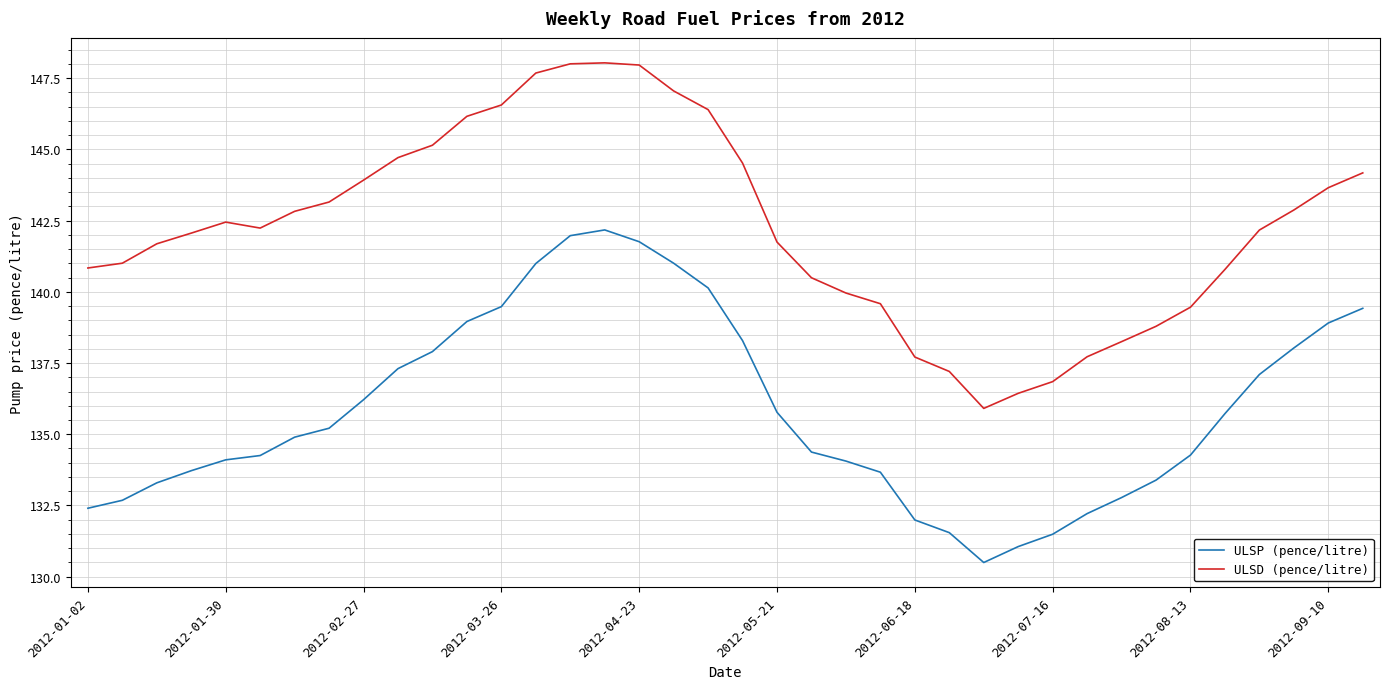

True or false: ULSP (pence/litre) and ULSD (pence/litre) intersect in this chart.

False